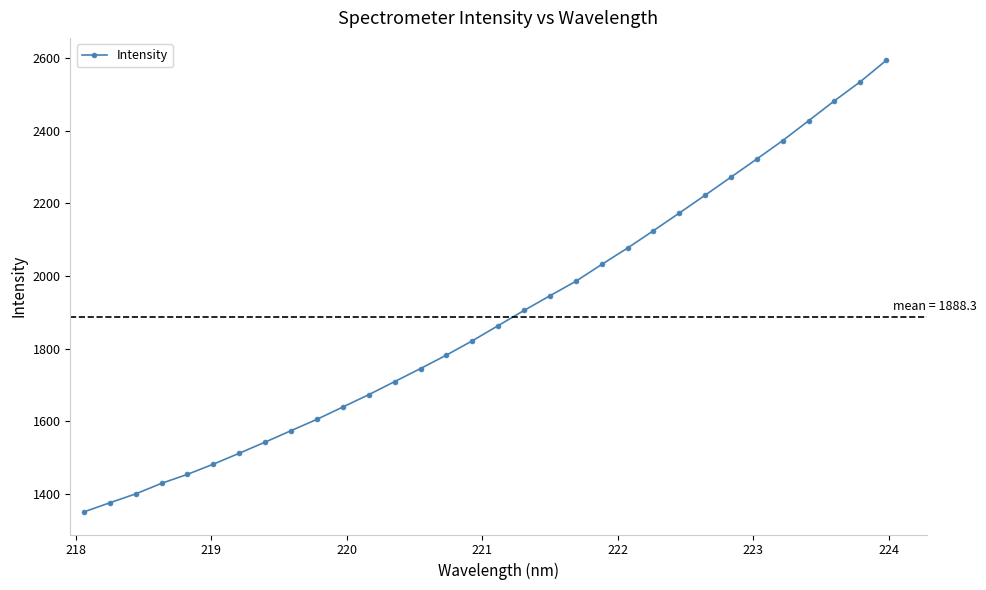

How many distinct data groups are displayed?

1